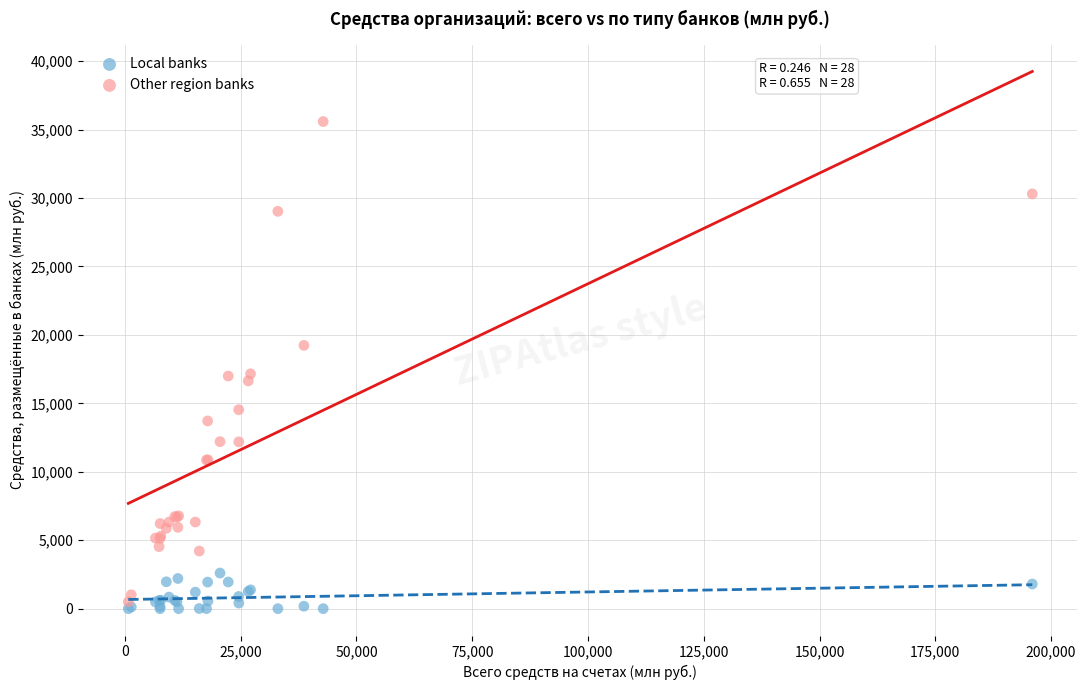

Which series has the widest spread of Y values?

Other region banks